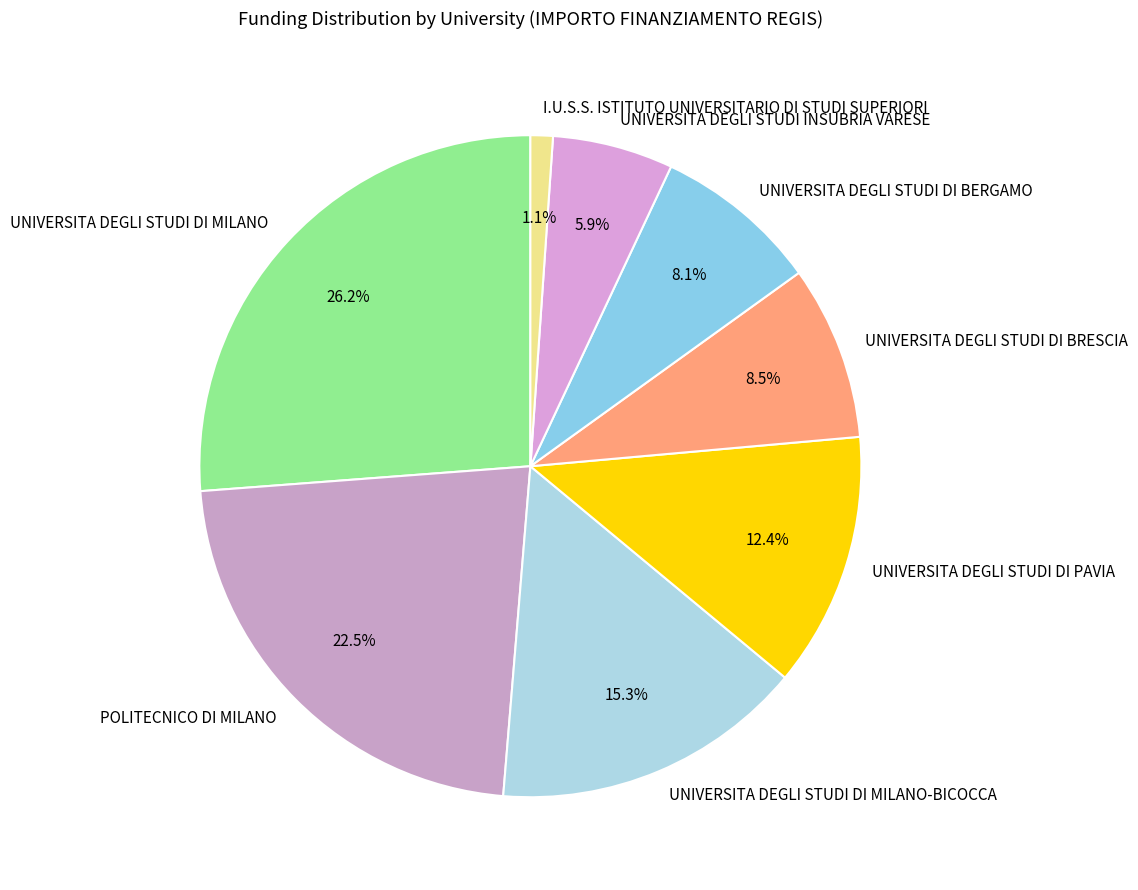

To the nearest percent, what is the average slice percentage?

12%